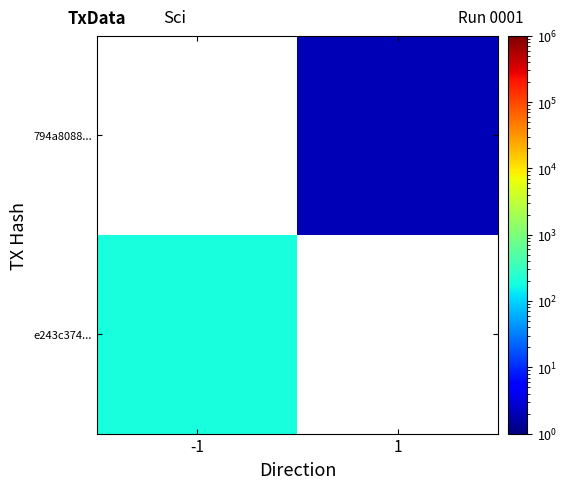

Is the value of 794a8088... at -1 greater than the value of e243c374... at 1?

No